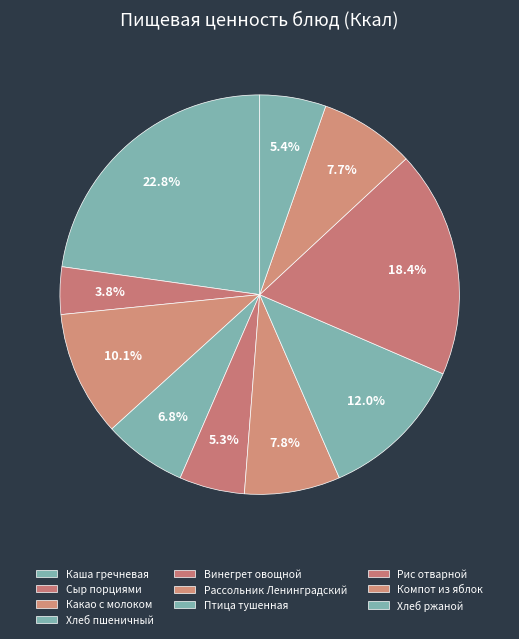

The Какао с молоком slice represents 10% of the pie. True or false?

True